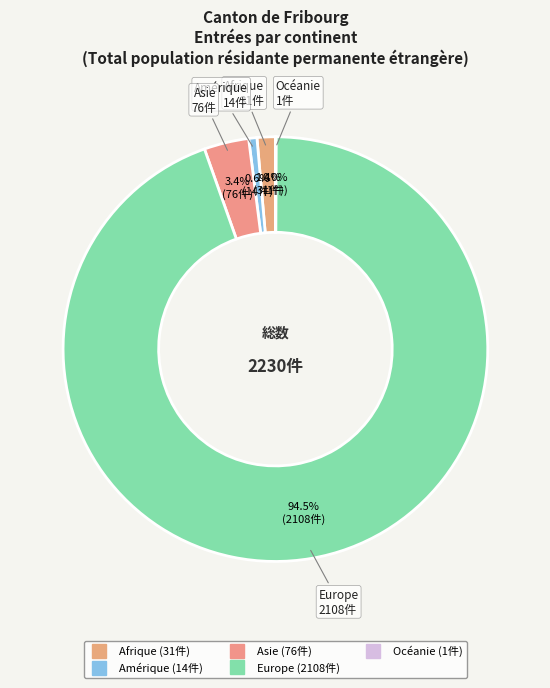

Which slice is the largest?

Europe